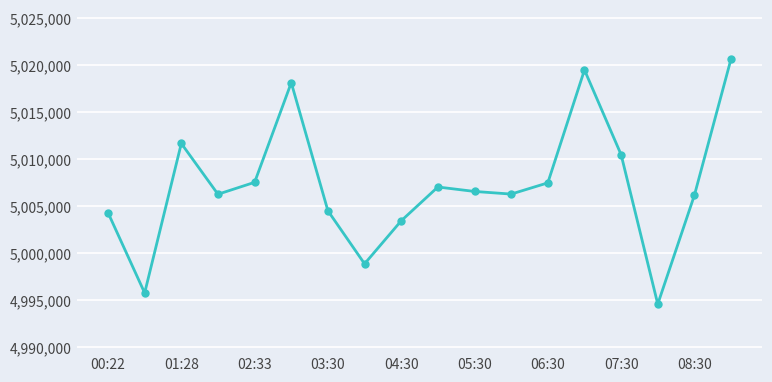

How many lines are shown in the chart?

1